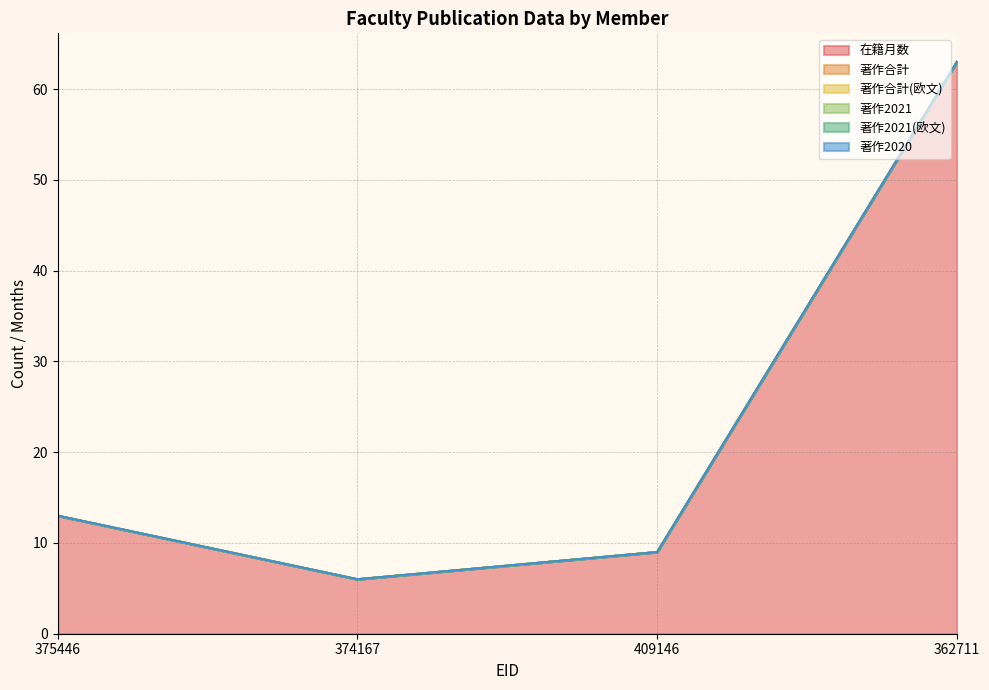

Which series changed the most between 375446 and 362711?

在籍月数